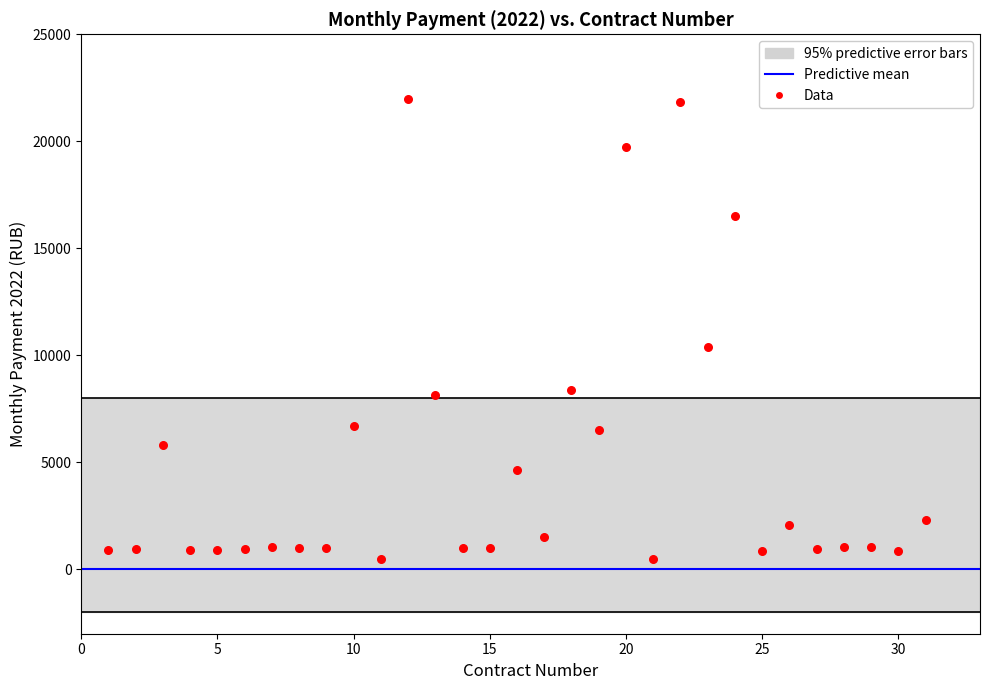

What Y value in the scatter plot is closest to 11250?

10412